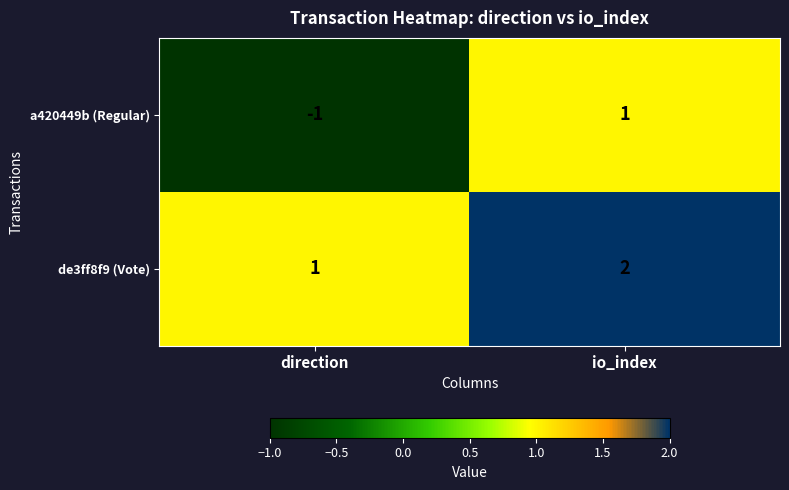

Reading left to right, what are all the values shown in this chart?

a420449b (Regular): -1	1
de3ff8f9 (Vote): 1	2